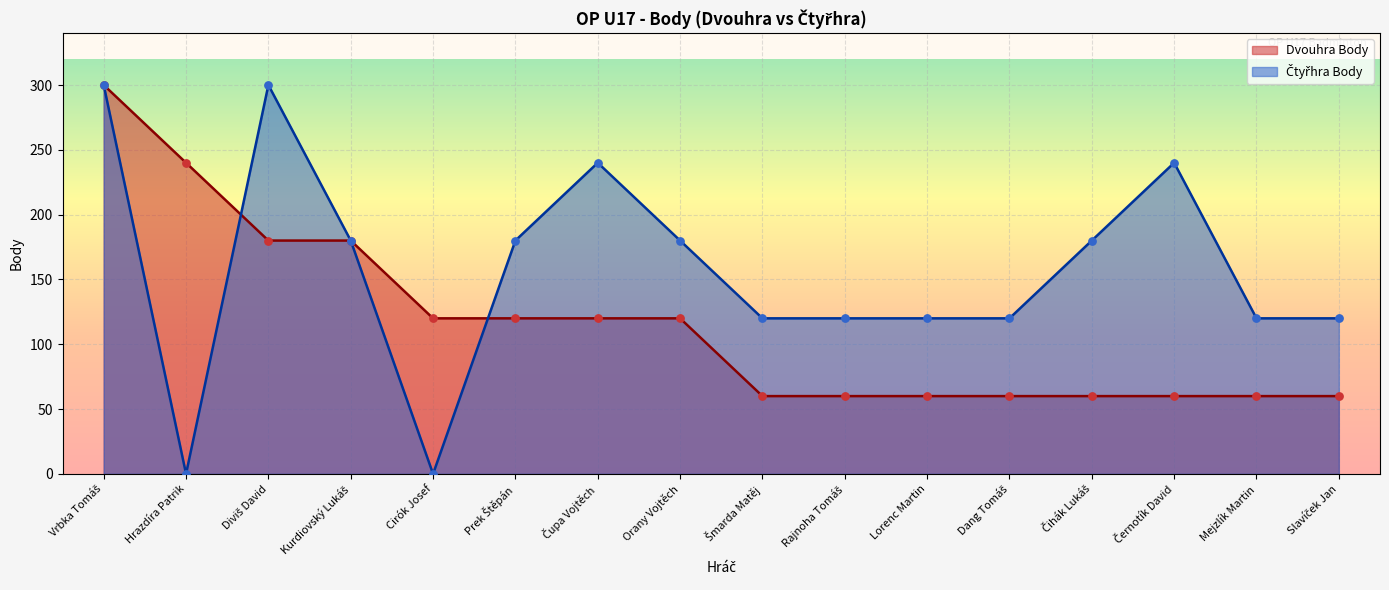

At how many categories does at least one series exceed 102?

16